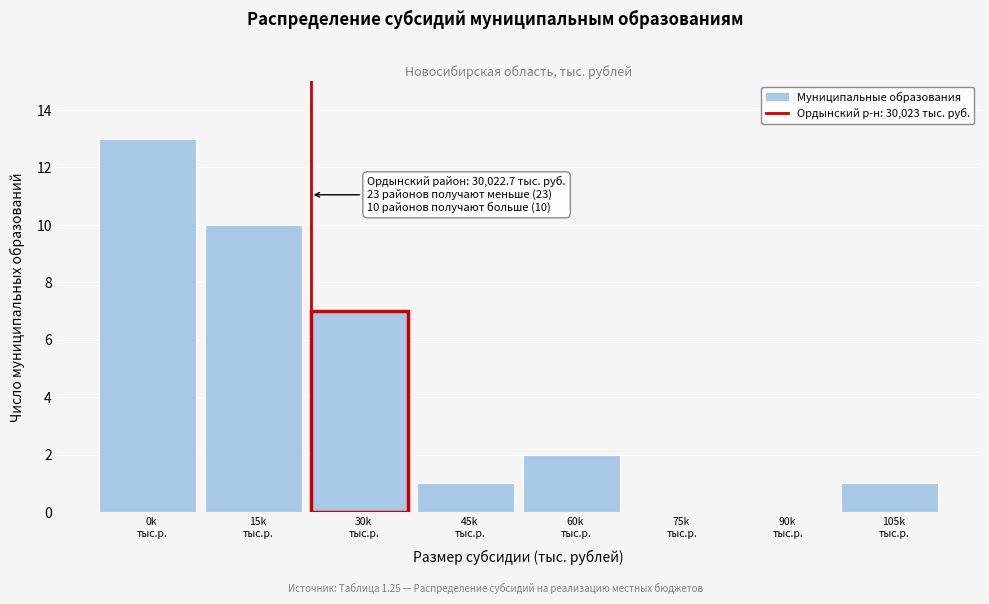

What is the maximum value shown in the chart?

13